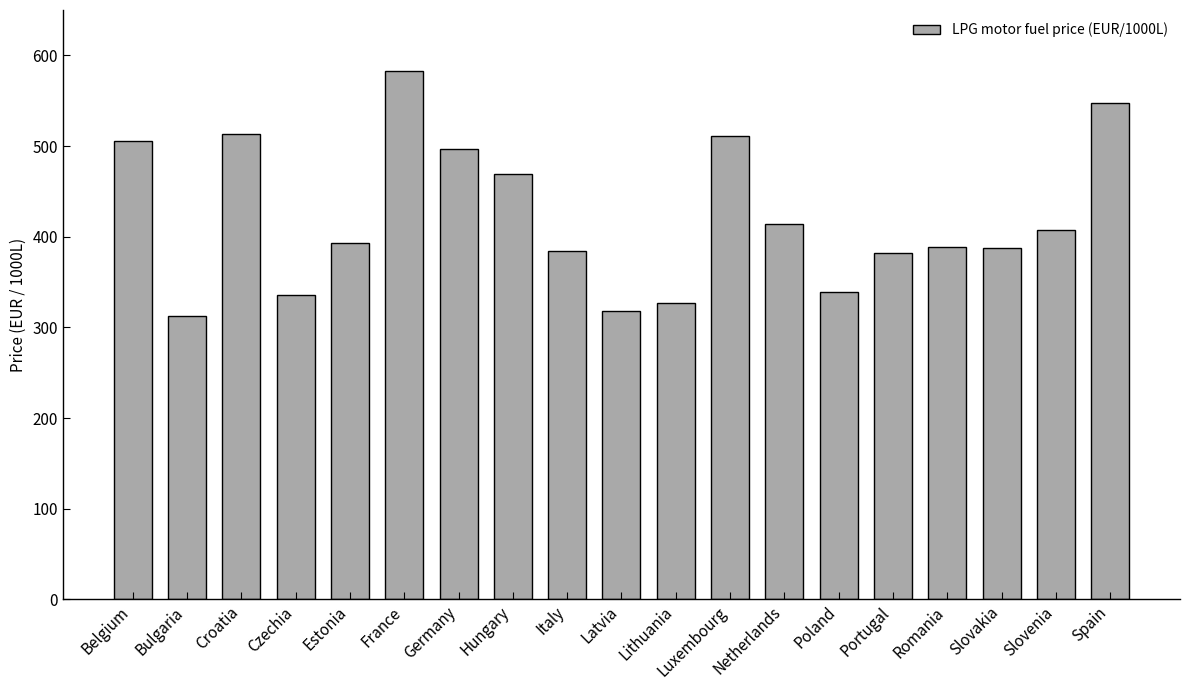

Which has a higher value, Poland or Croatia?

Croatia